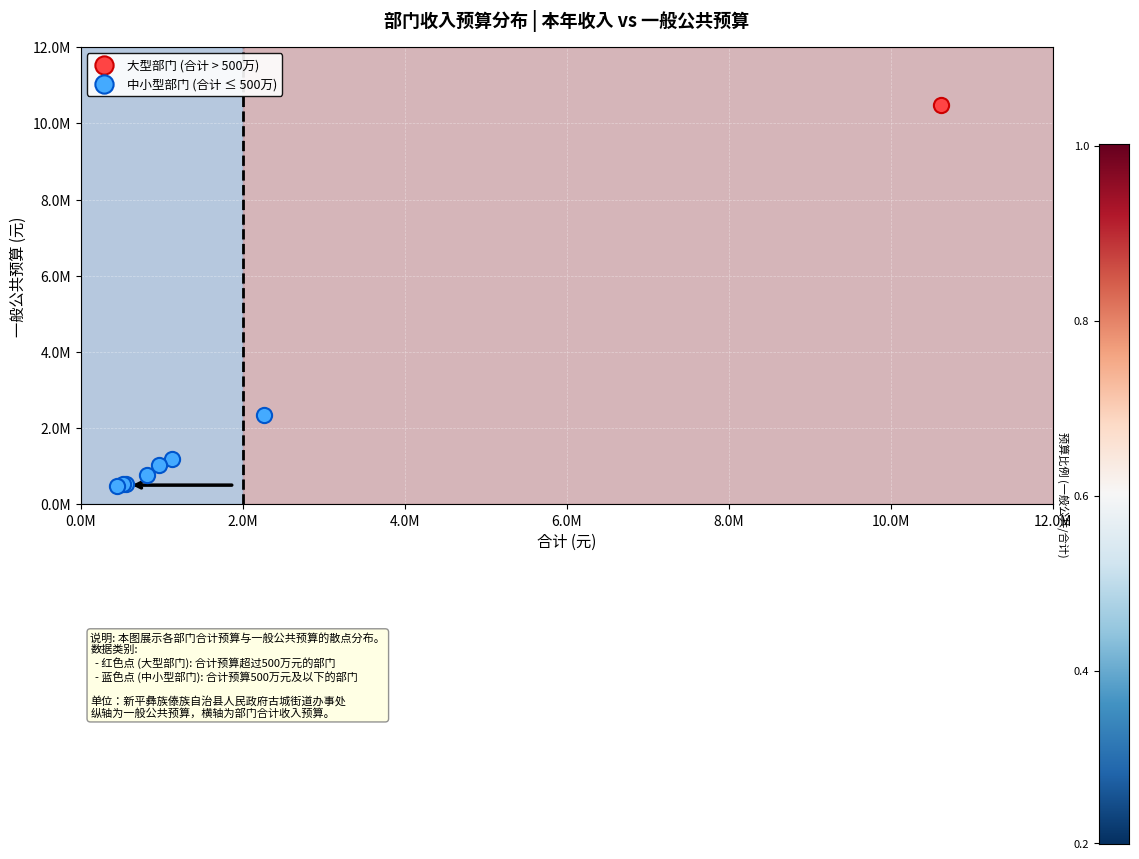

What are all the series names shown in the legend?

大型部门 (合计 > 500万), 中小型部门 (合计 ≤ 500万)